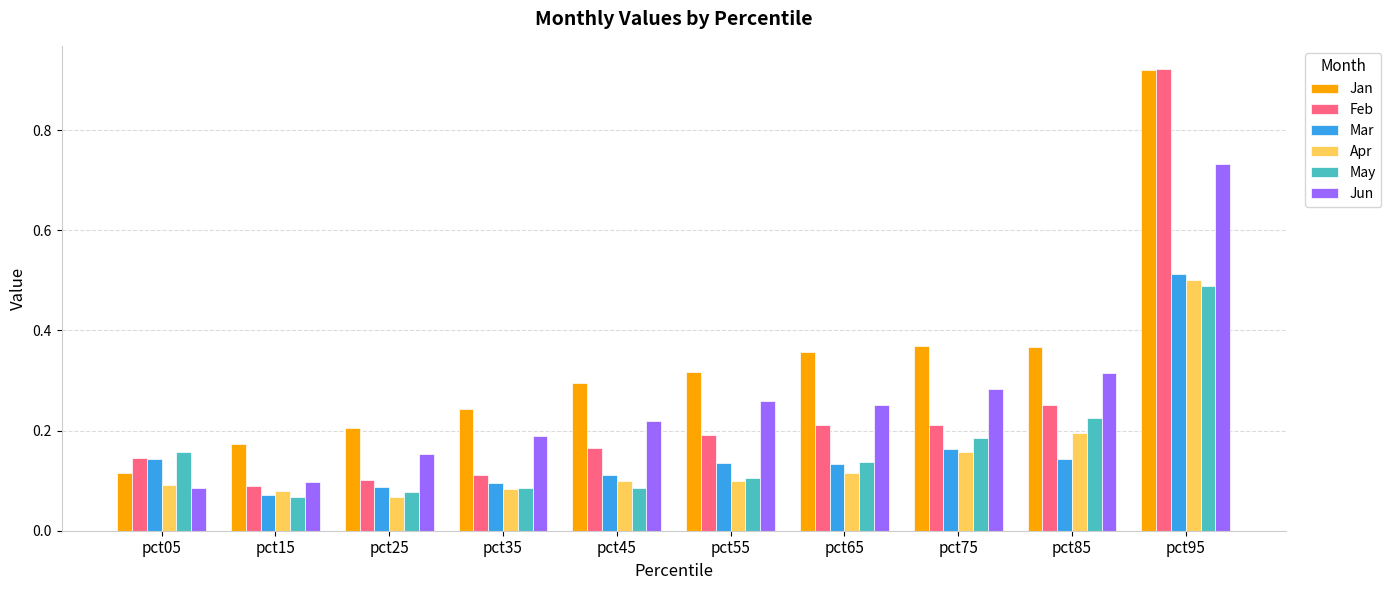

Between pct05 and pct45, which series saw the biggest shift?

Jan